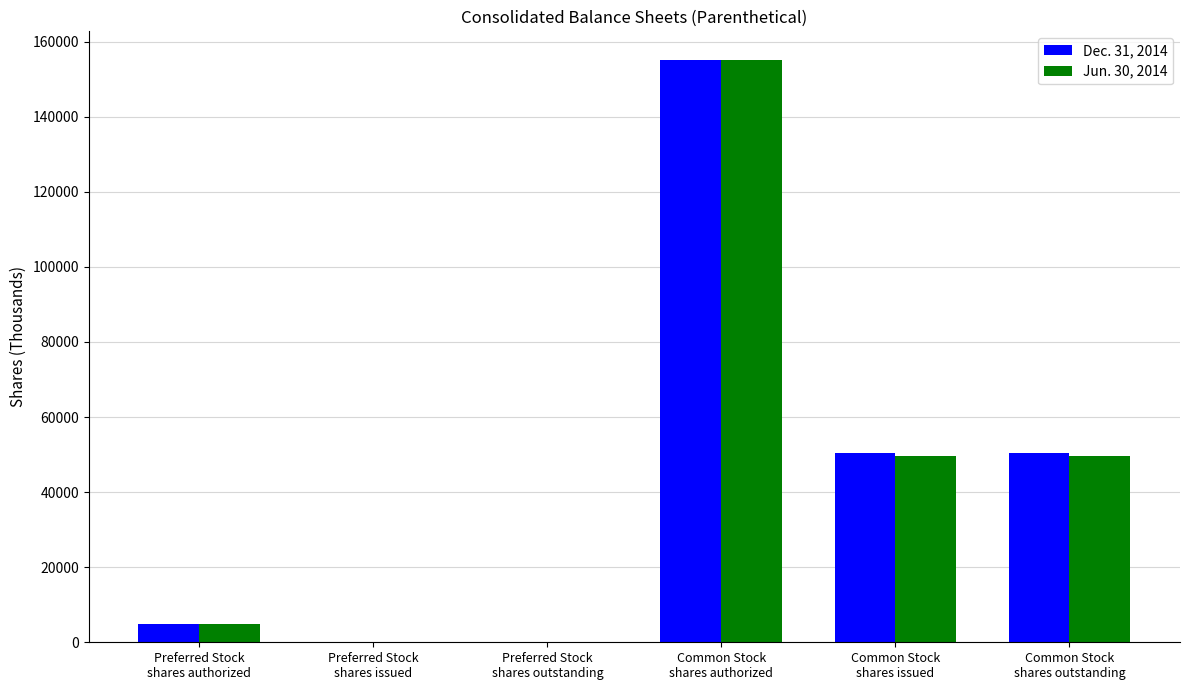

Reading left to right, extract all data points from this chart.

Dec. 31, 2014: 5000	0	0	155000	50487	50487
Jun. 30, 2014: 5000	0	0	155000	49564	49564